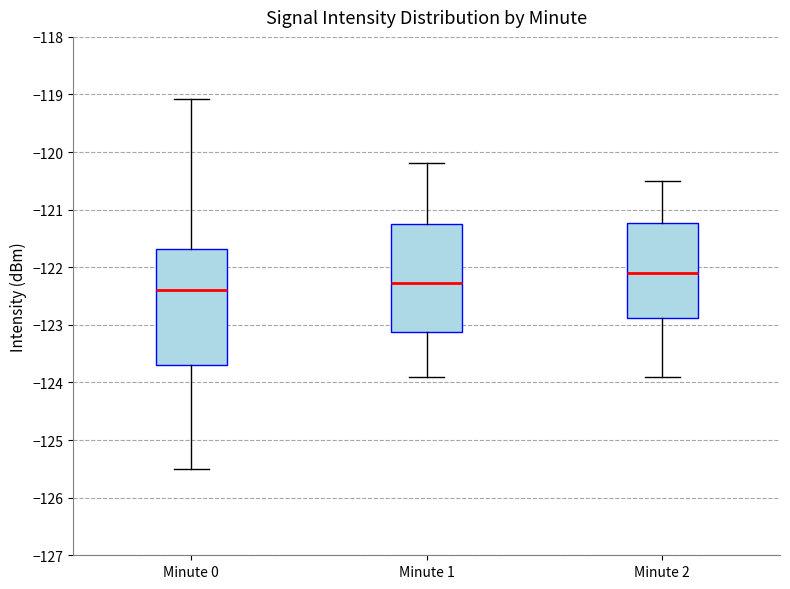

Which box is the tallest, from its lower edge to its upper edge?

Minute 0